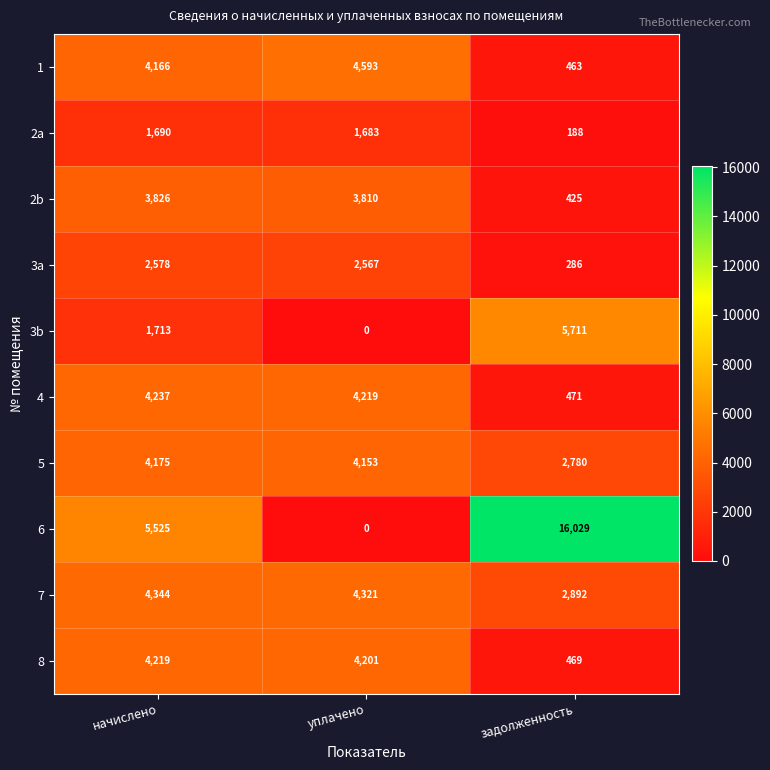

True or false: 2a has a value of 1683 at уплачено.

True